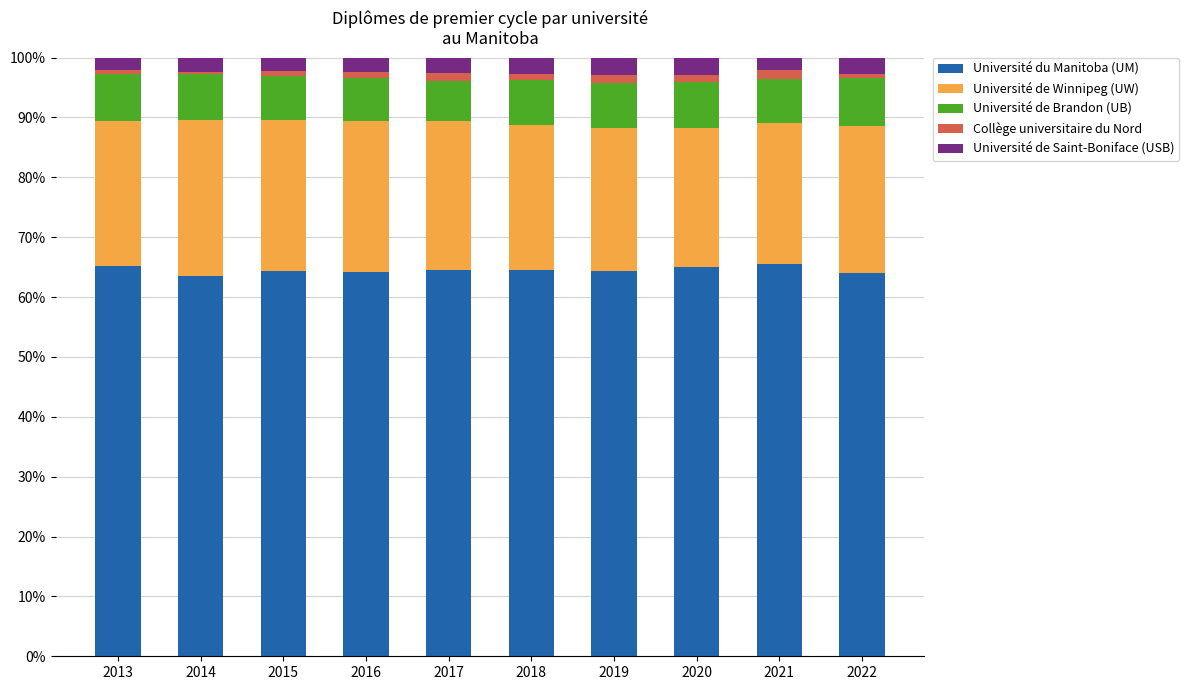

What is the highest value of the Université du Manitoba (UM) series?

65.5